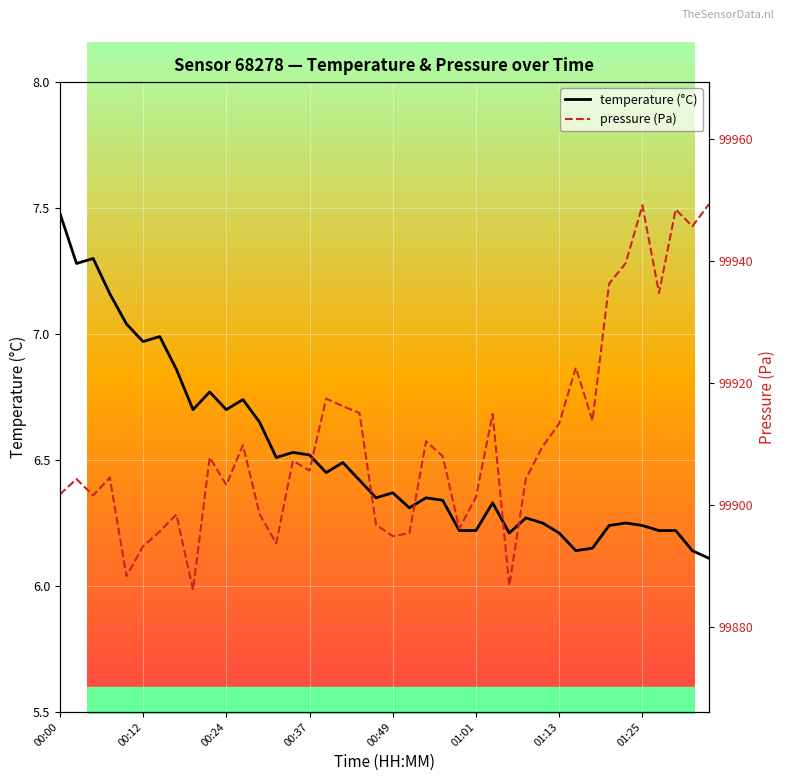

What is the total value across all series at 00:24?

99910.0